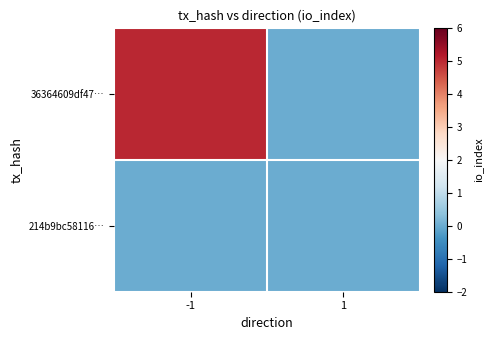

Reading left to right, list all the values displayed in this chart.

36364609df47…: -1=5	1=0
214b9bc58116…: -1=0	1=0